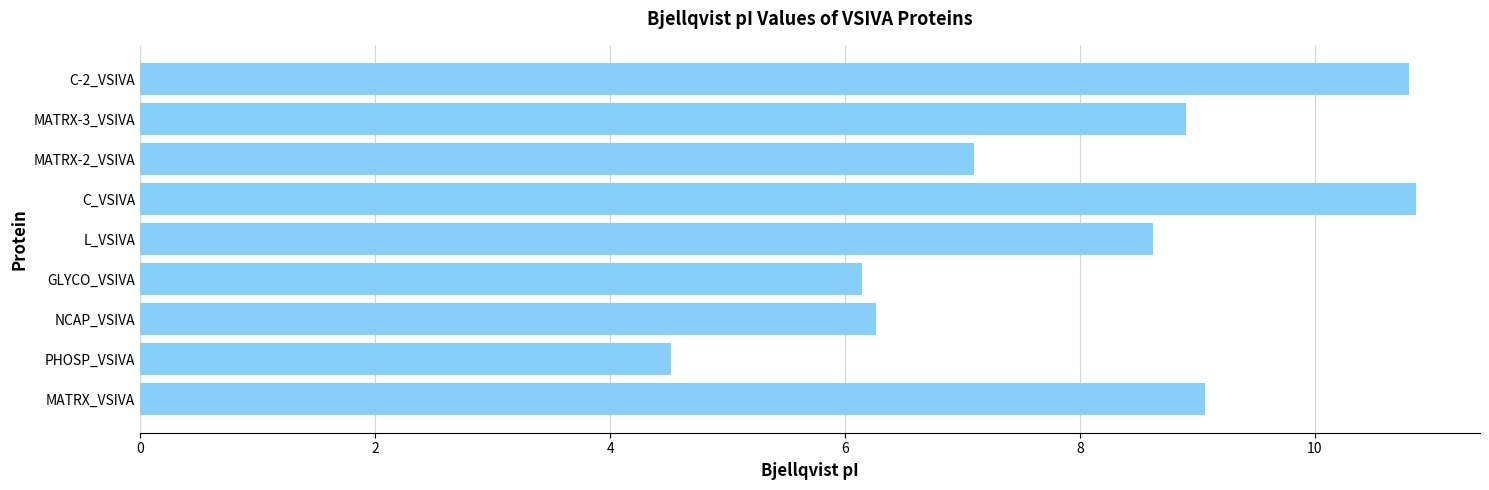

What is the approximate value at GLYCO_VSIVA?

6.1